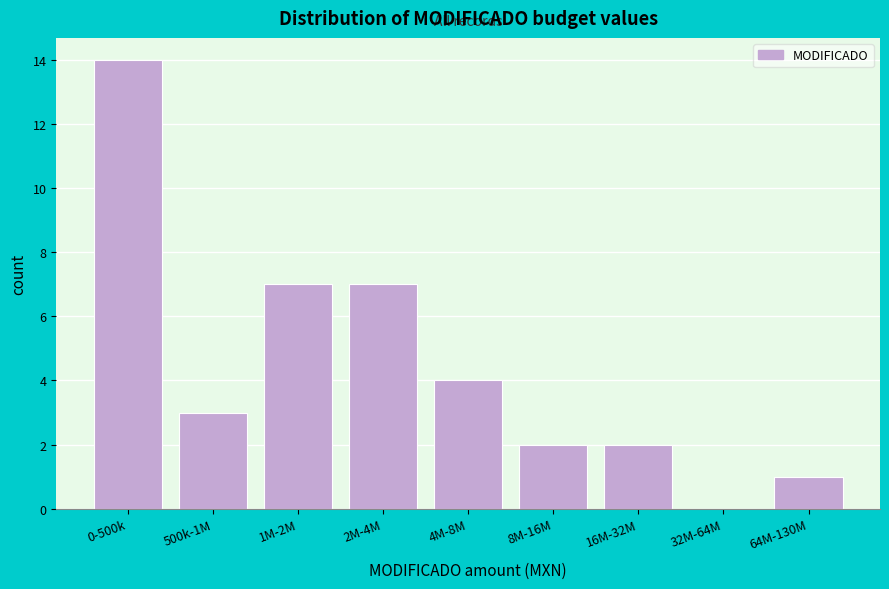

Reading right to left, list all the values displayed in this chart.

64M-130M=1	32M-64M=0	16M-32M=2	8M-16M=2	4M-8M=4	2M-4M=7	1M-2M=7	500k-1M=3	0-500k=14